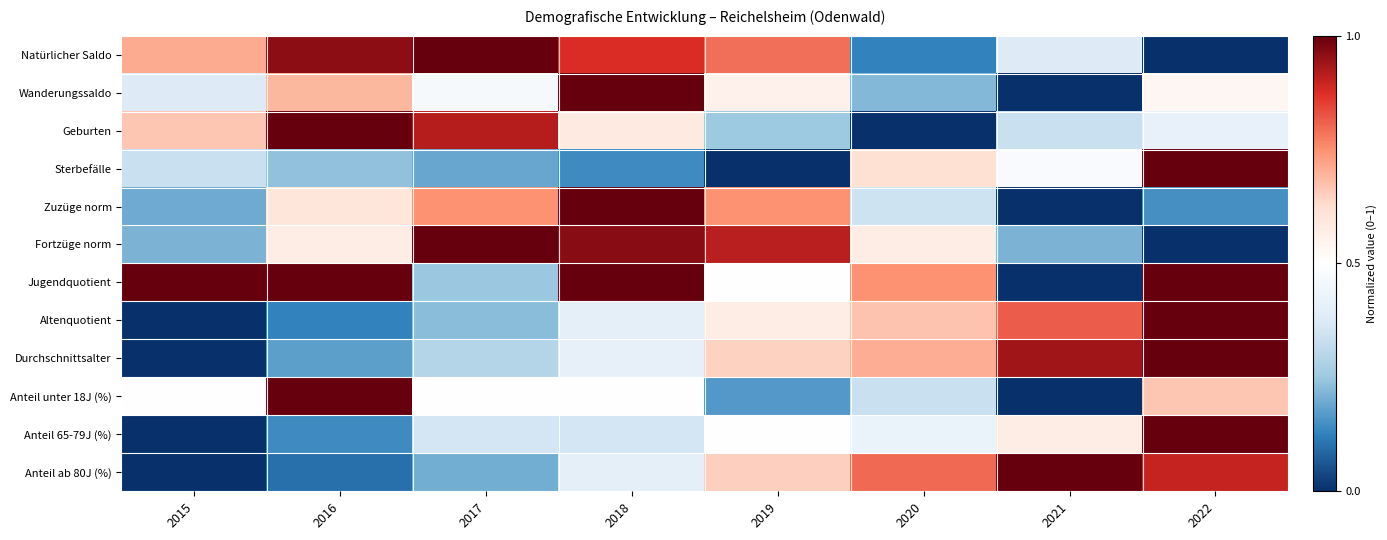

What is the total value across all series at 2022?

7.7